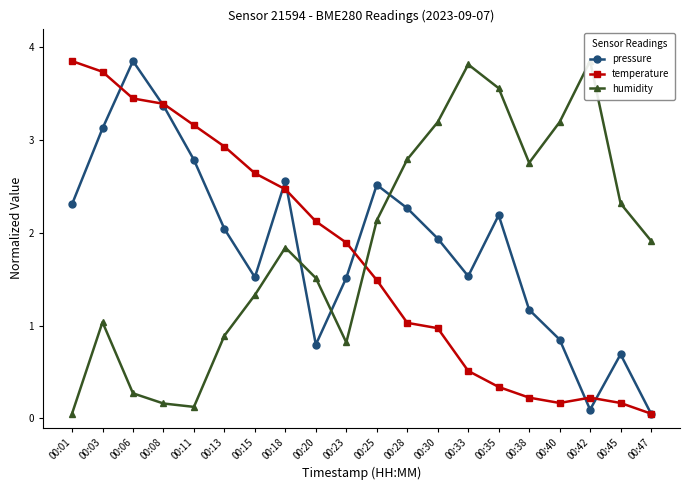

Where do pressure and temperature first cross each other?

00:03 and 00:06